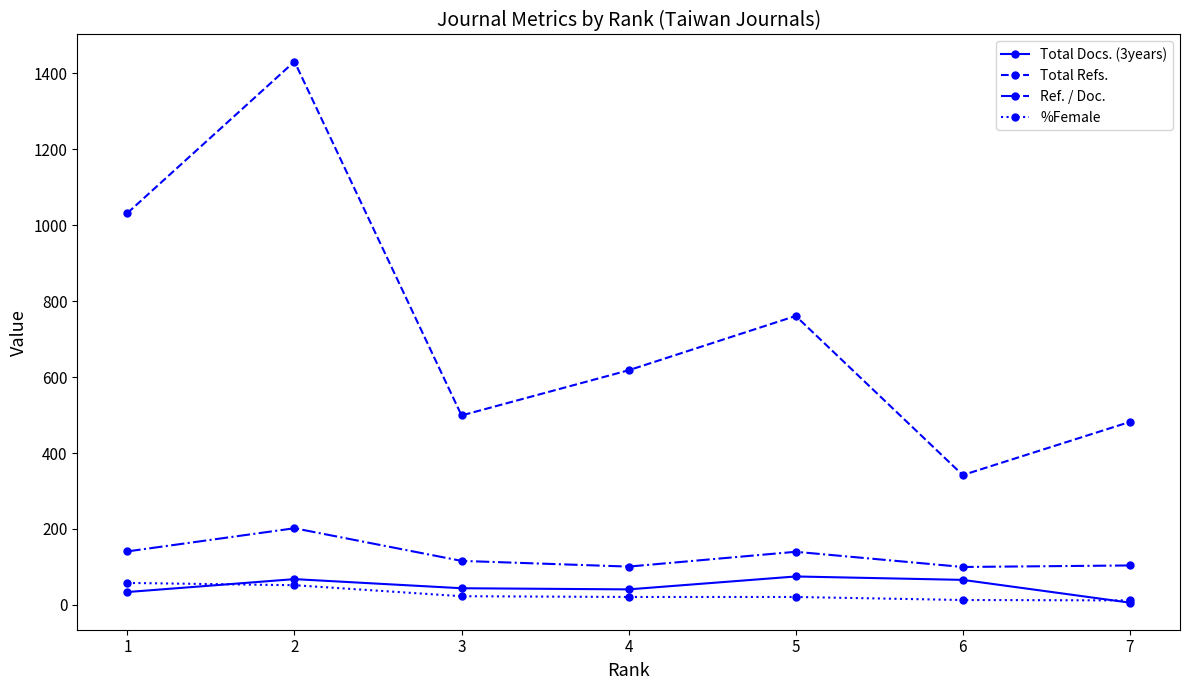

At which category does Ref. / Doc. reach its first local peak?

2